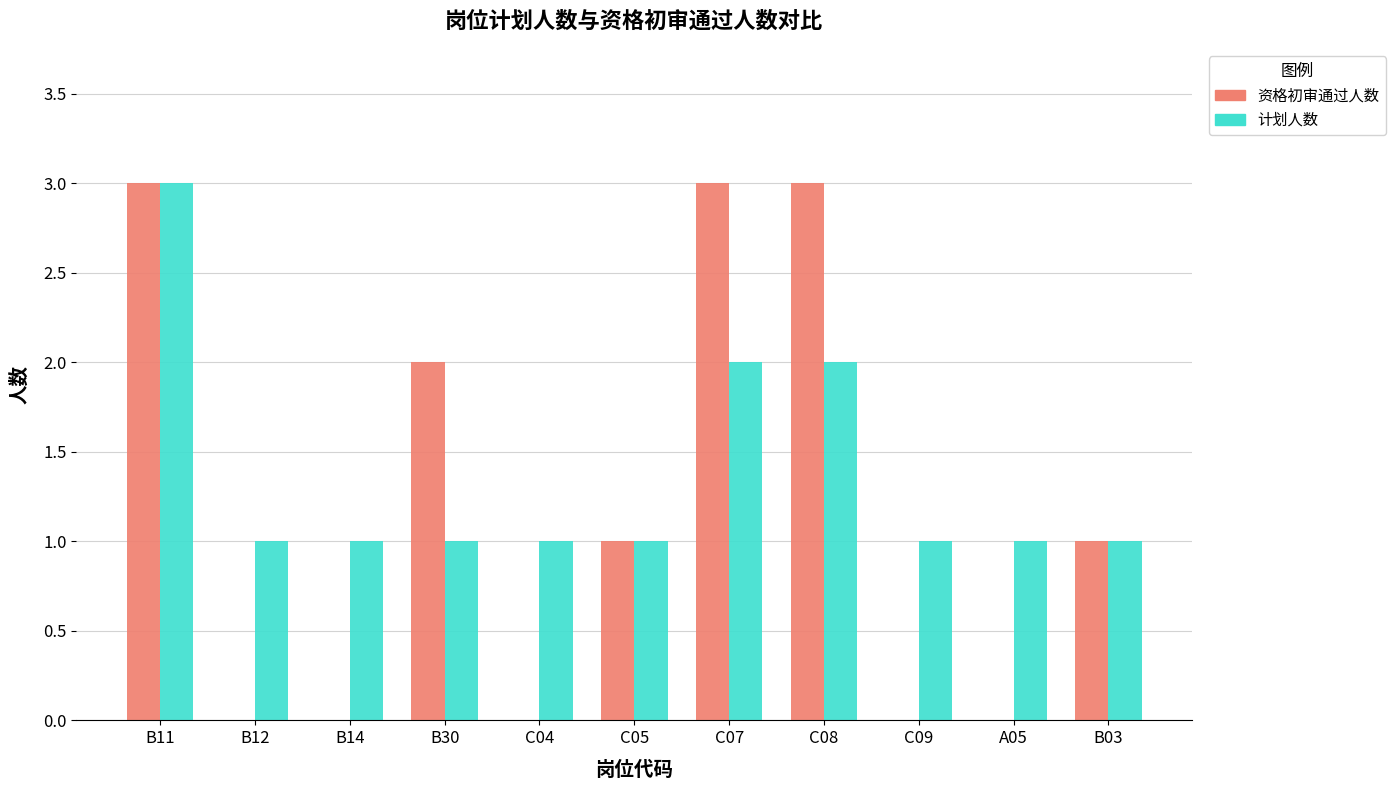

What is the spread (max minus min) of values at B12?

1